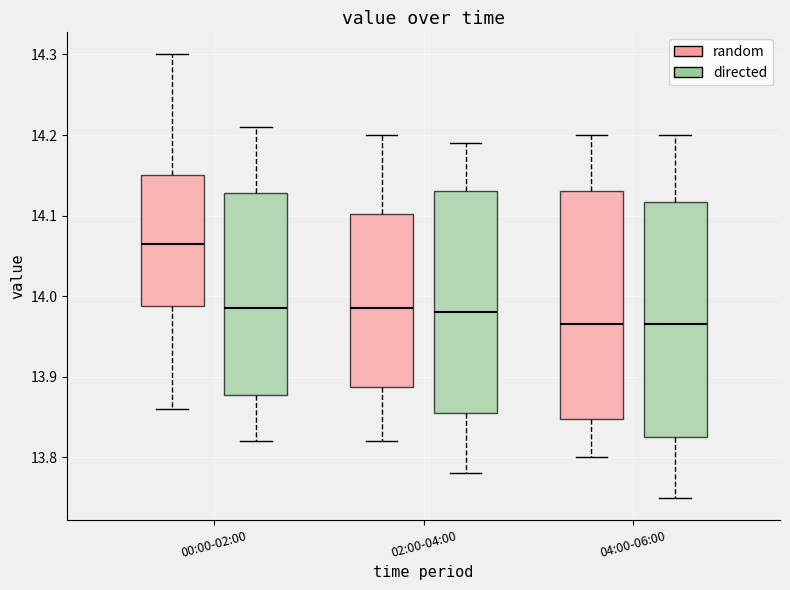

Which box has the highest median line?

00:00-02:00 (random)